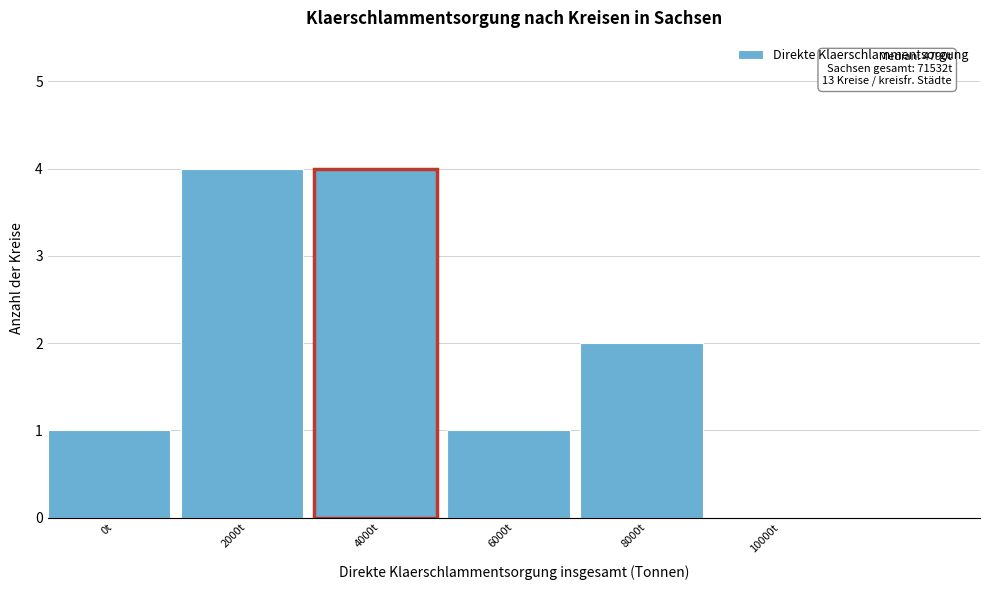

Reading right to left, list all the values displayed in this chart.

10000t=0	8000t=2	6000t=1	4000t=4	2000t=4	0t=1